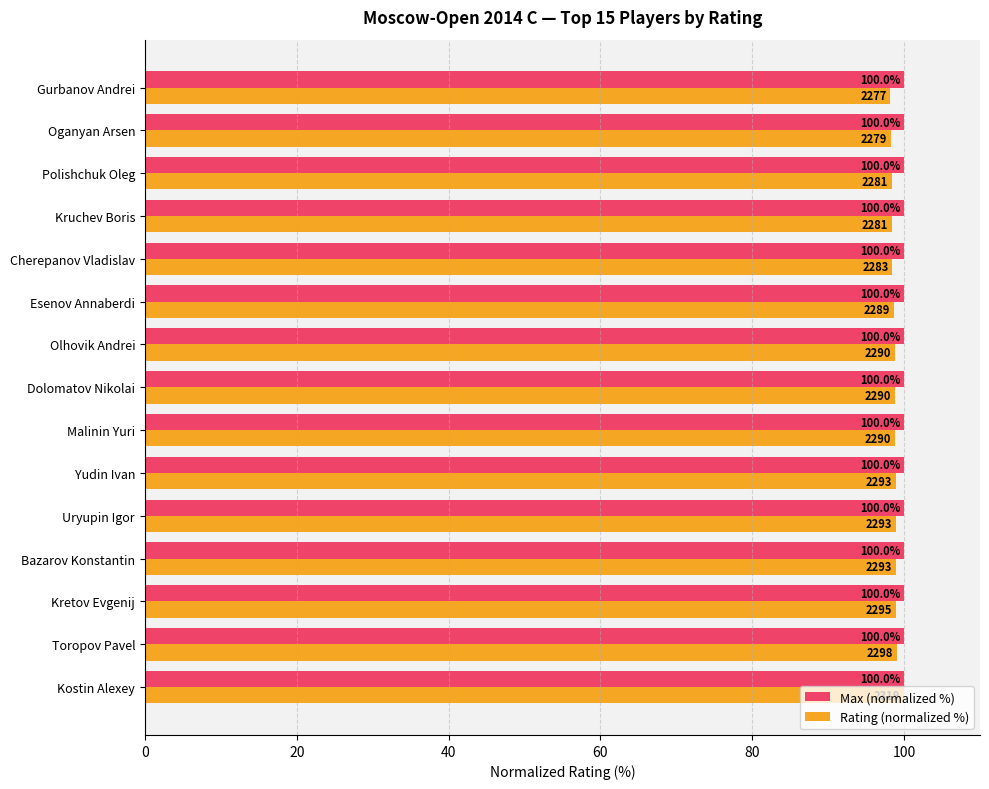

At Toropov Pavel, list the series in order from largest to smallest.

Max (normalized %), Rating (normalized %)